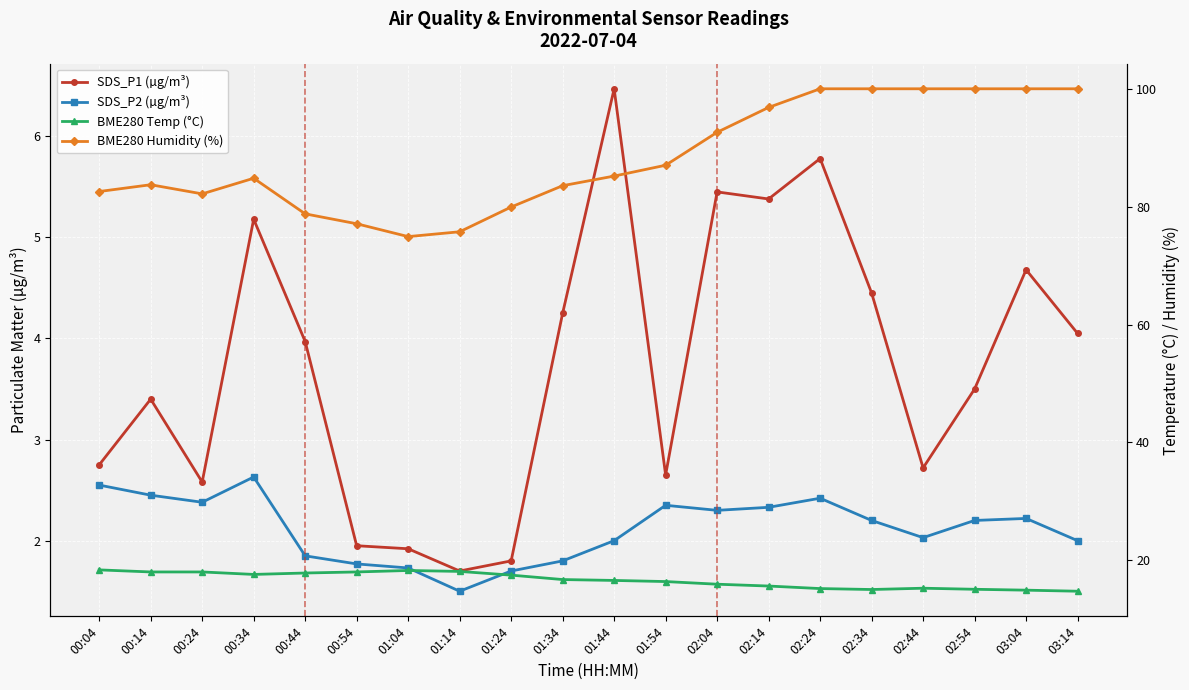

Rank the series by their maximum value, from highest to lowest.

BME280 Humidity (%), BME280 Temp (°C), SDS_P1 (µg/m³), SDS_P2 (µg/m³)